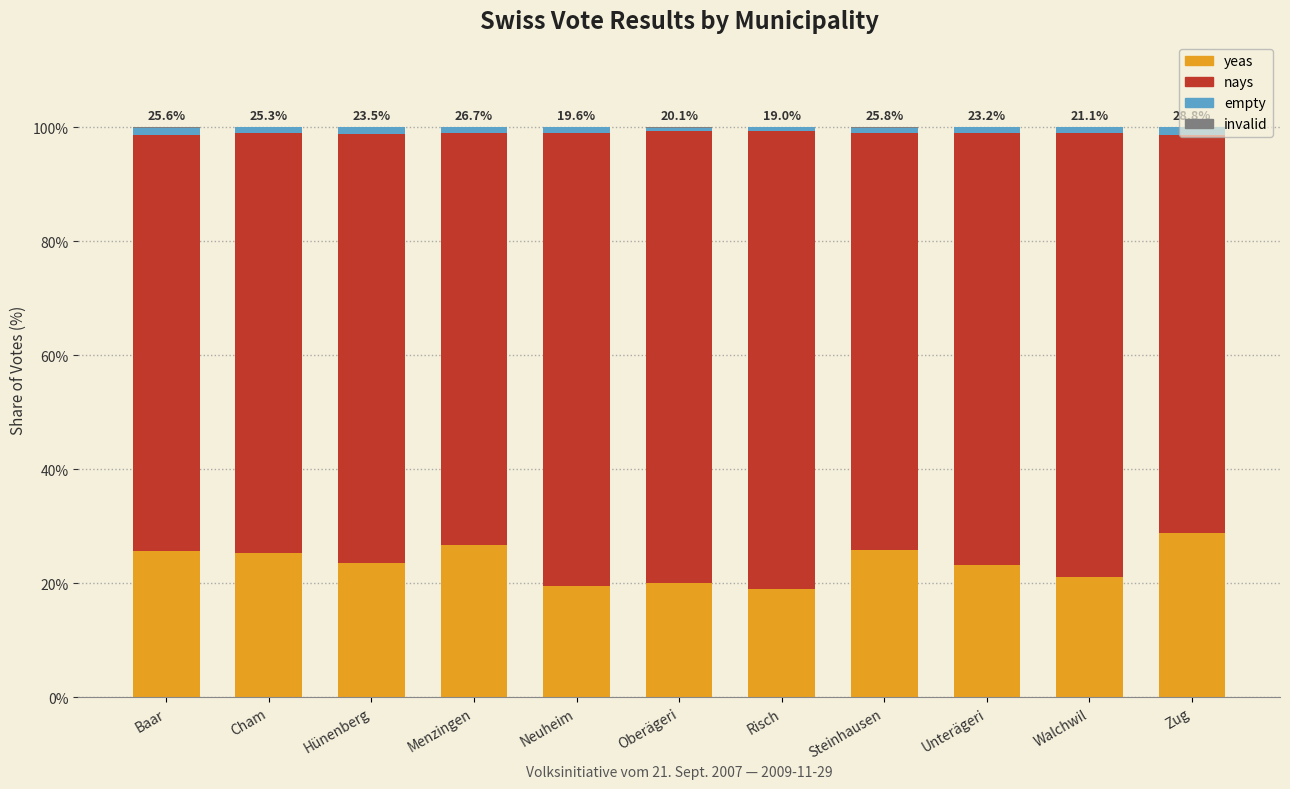

True or false: yeas has a value of 7.3 at Walchwil.

False